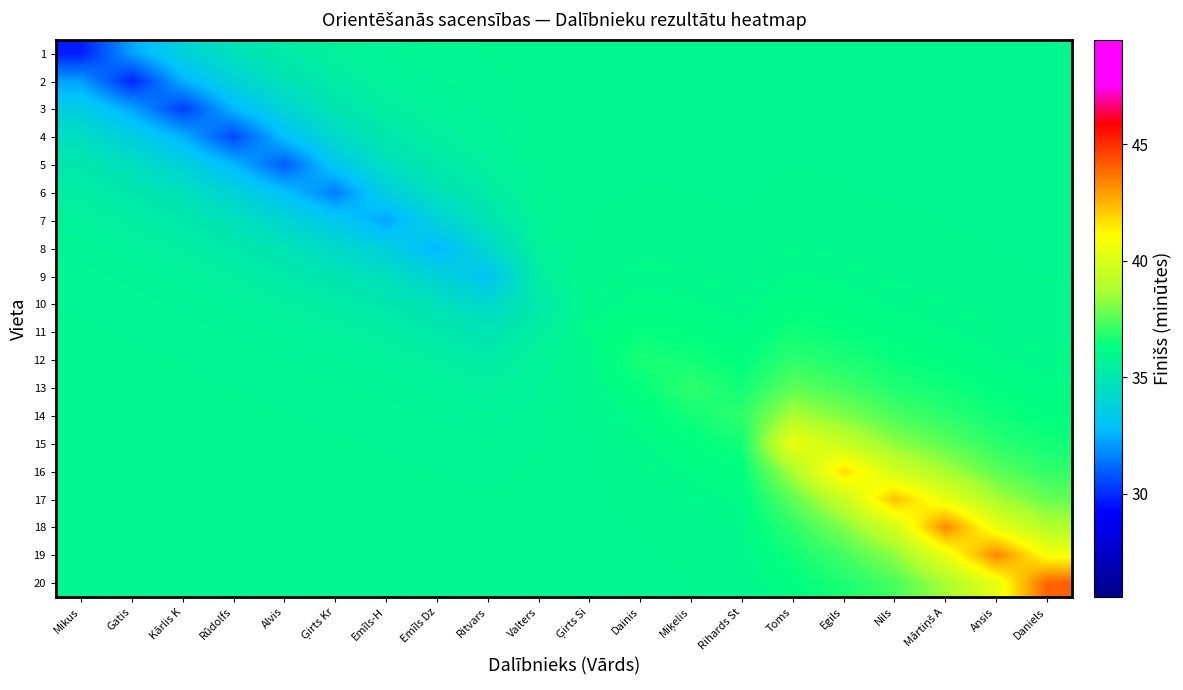

What is the maximum value shown in the chart?

44.0